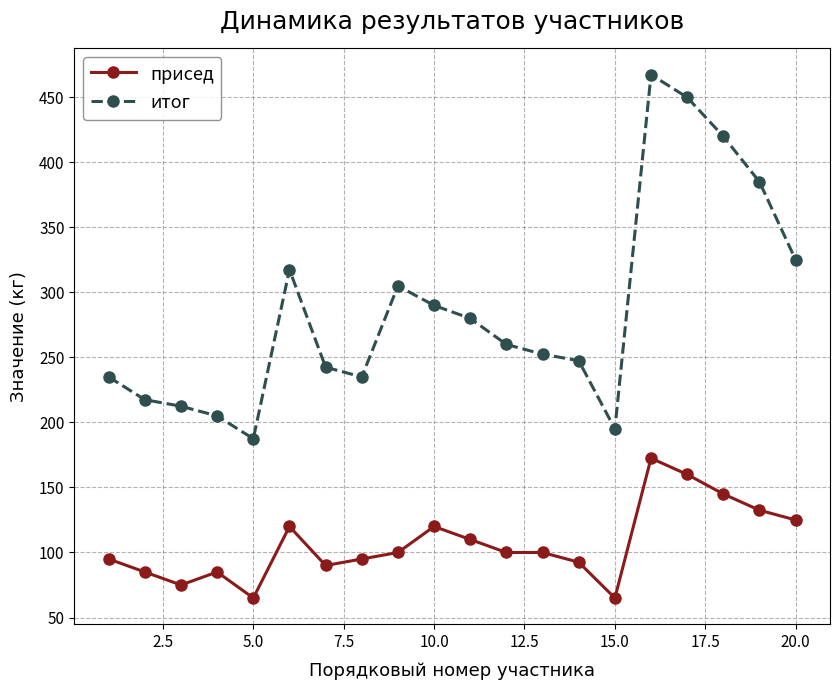

Rank the series by their average value, from highest to lowest.

итог, присед